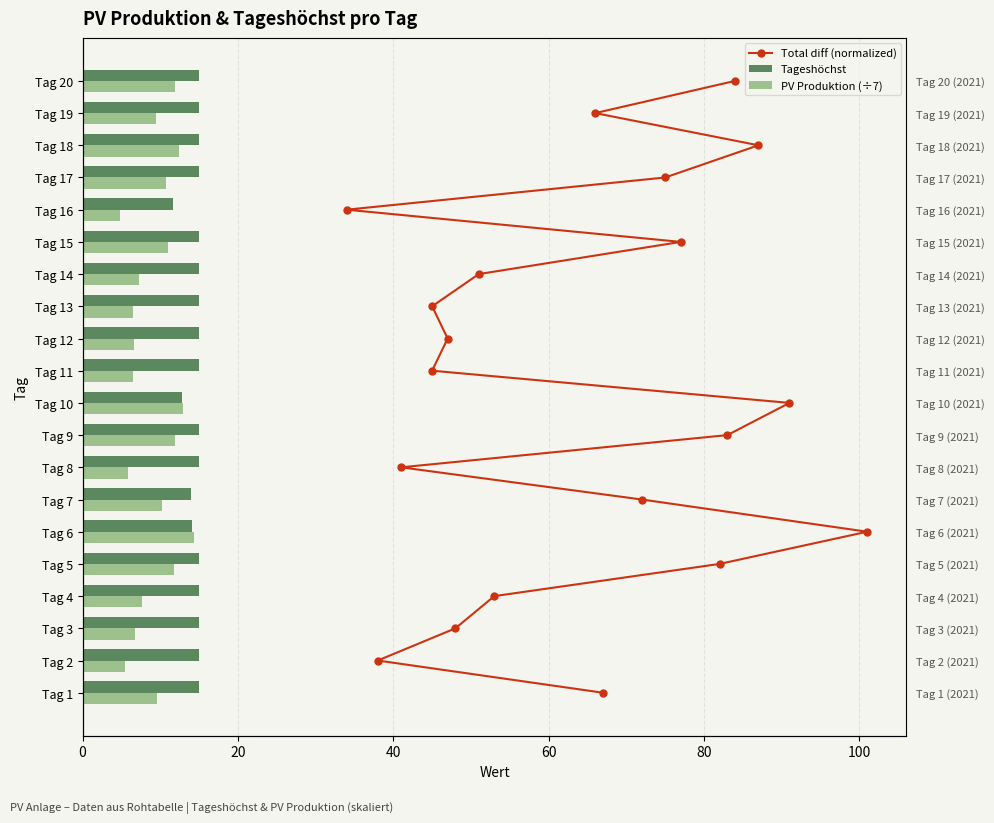

How many distinct data groups are displayed?

3